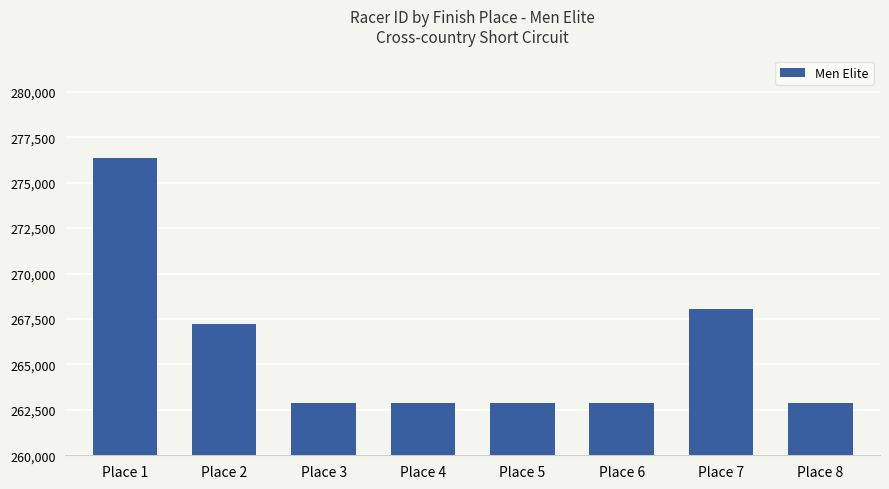

How many bars are there in total?

8